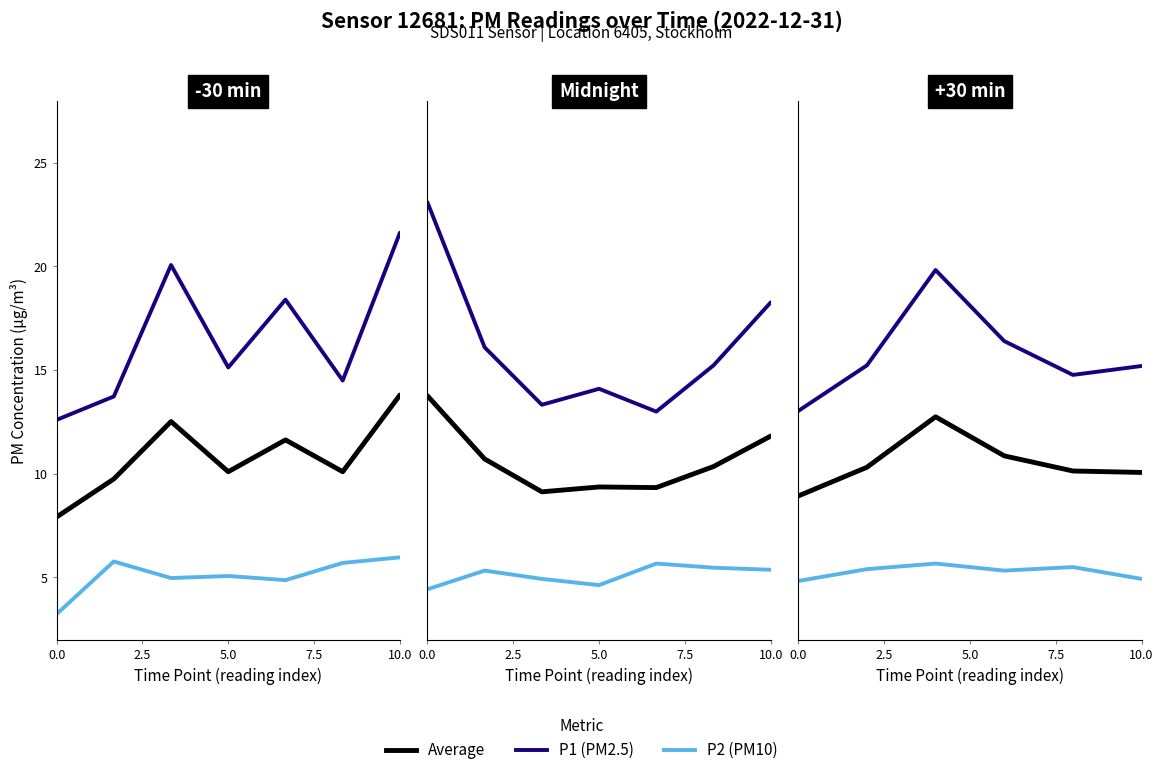

What is the label of the 6th point from the left?

10.0